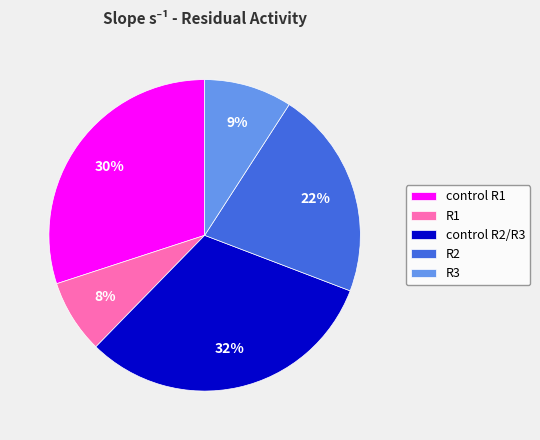

To the nearest percent, what percentage of the pie is R1?

8%